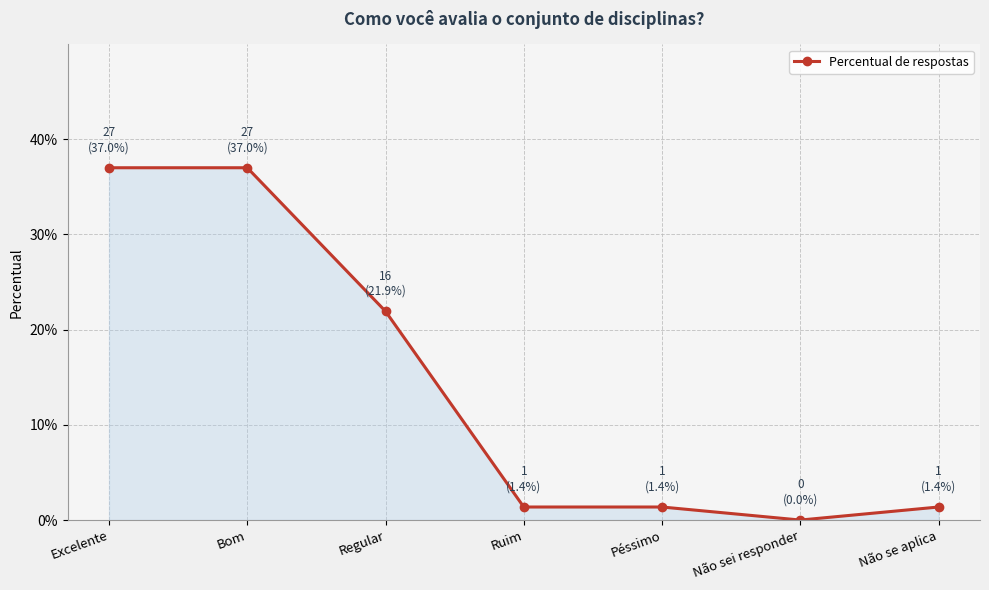

What is the average value?

0.1